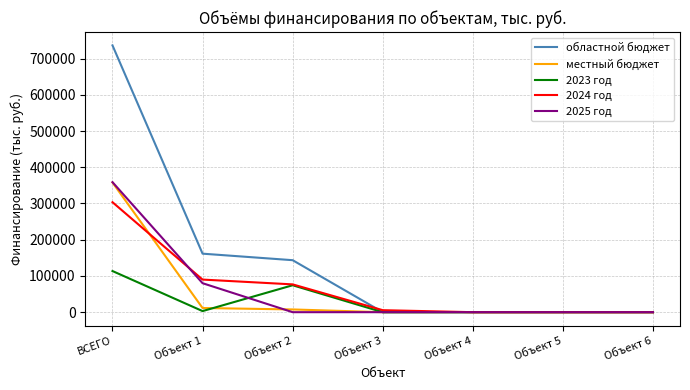

True or false: 2024 год has more than 1 interior local peaks.

False